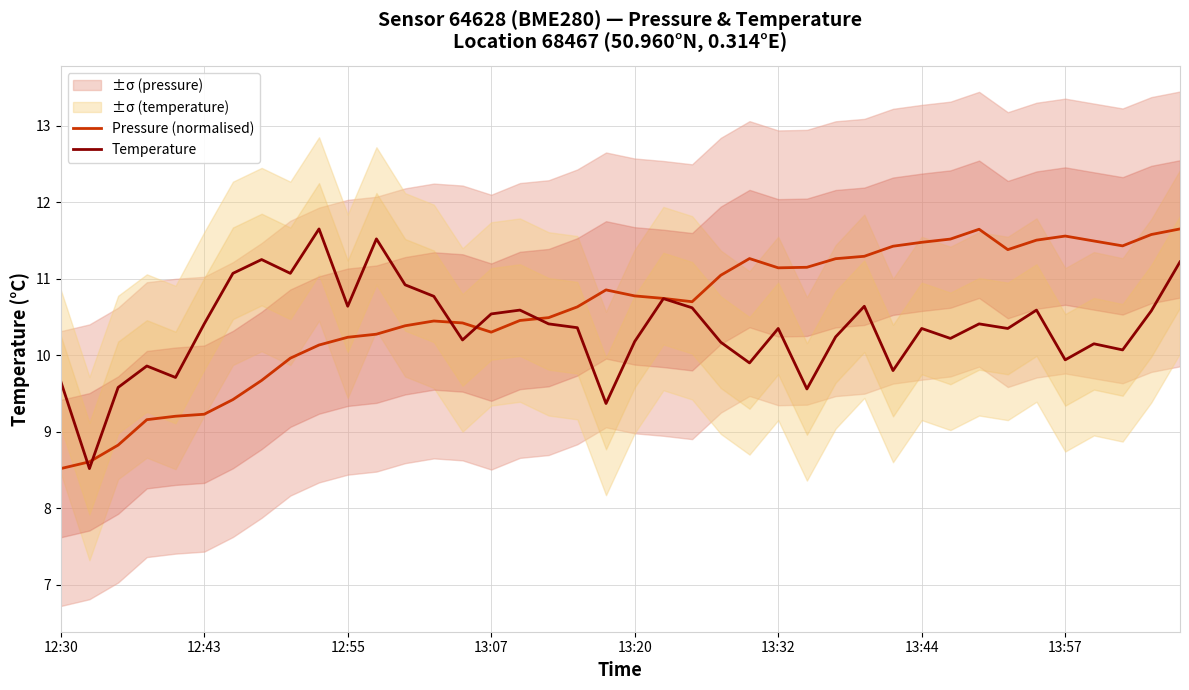

What is the maximum value for Pressure (normalised)?

11.7